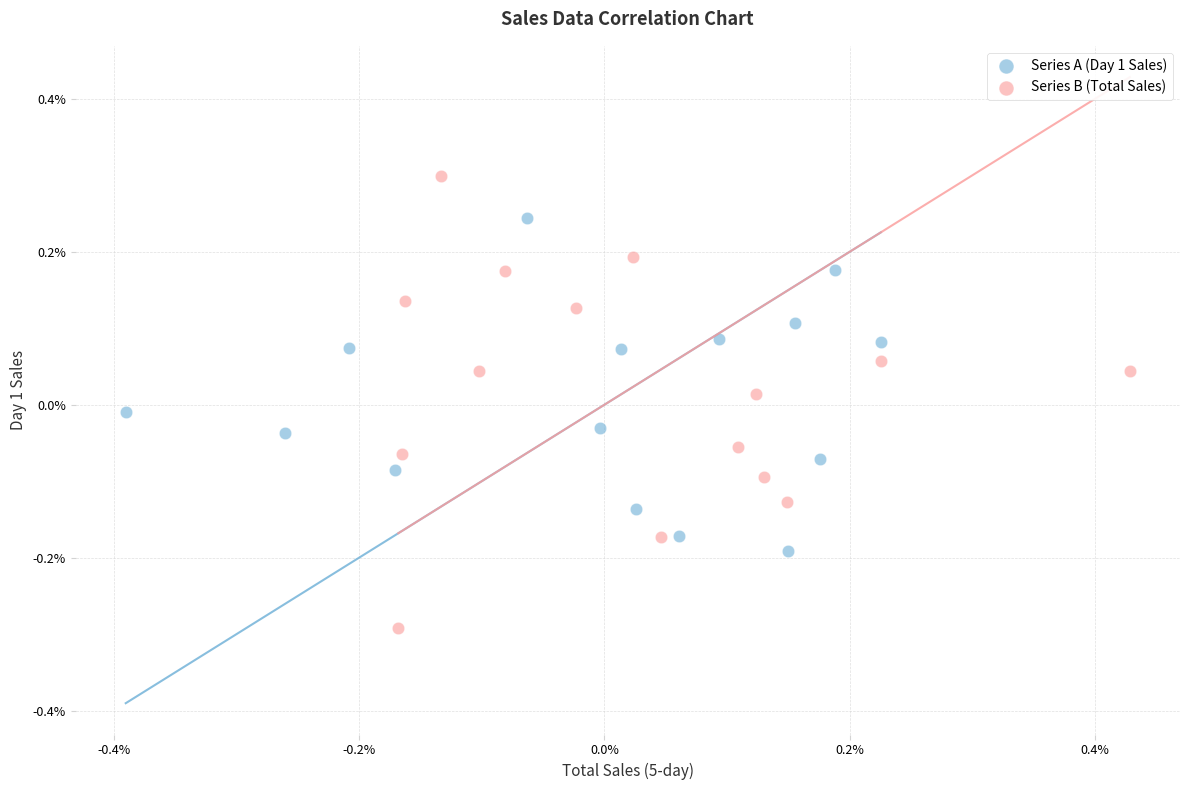

Which series has the widest spread of Y values?

Series B (Total Sales)